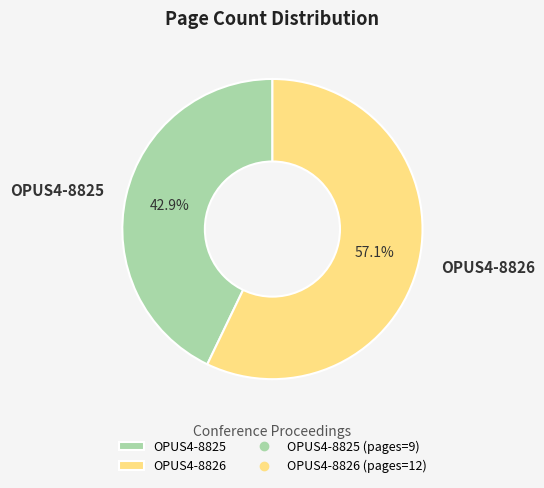

Rank the categories by value from highest to lowest.

OPUS4-8826, OPUS4-8825